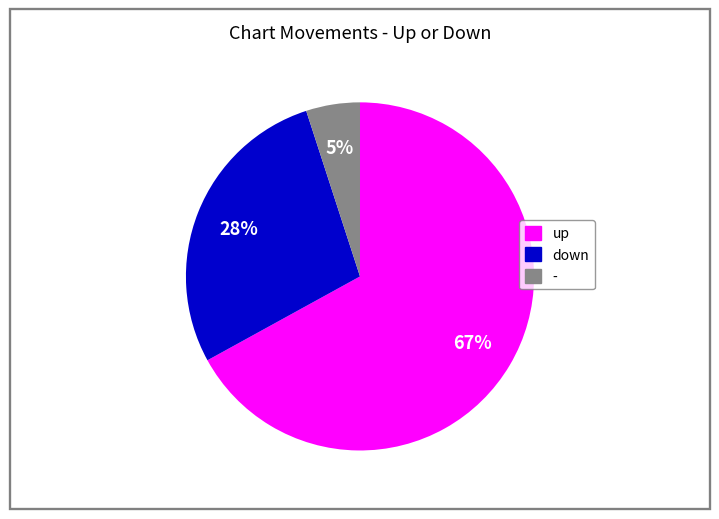

What is the ratio of the value at - to the value at down?

0.2